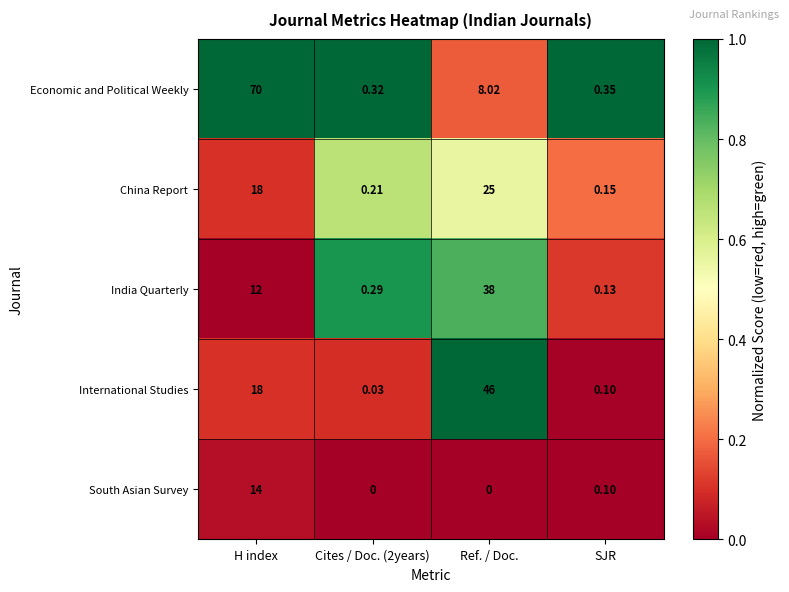

Rank the series at Ref. / Doc. from lowest to highest value.

South Asian Survey, Economic and Political Weekly, China Report, India Quarterly, International Studies